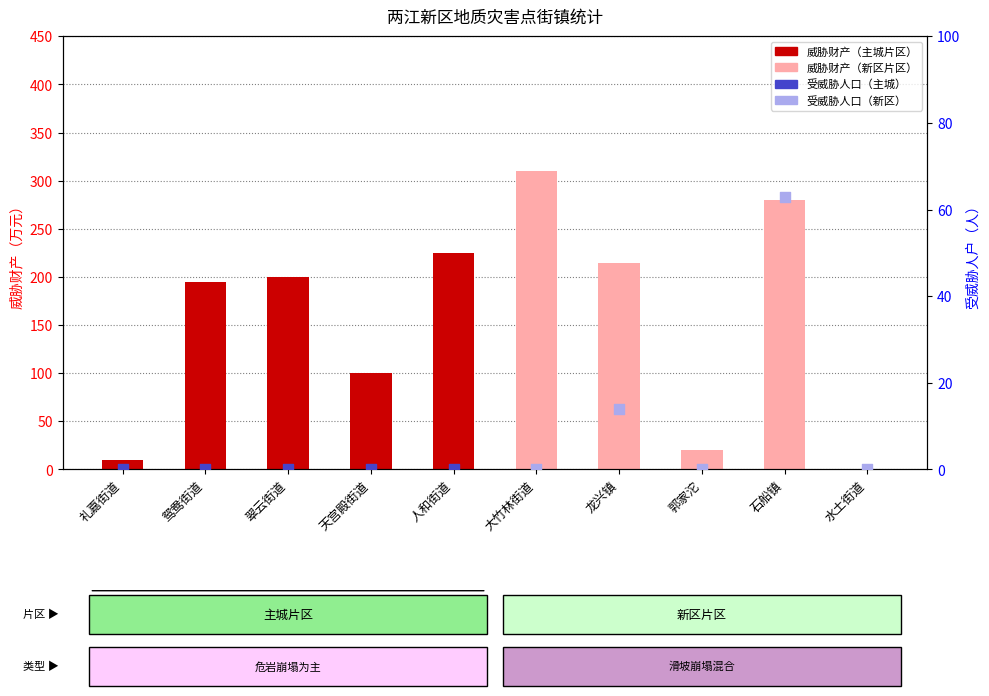

Approximately how many times larger is the value at 礼嘉街道 compared to 鸳鸯街道?

0.1